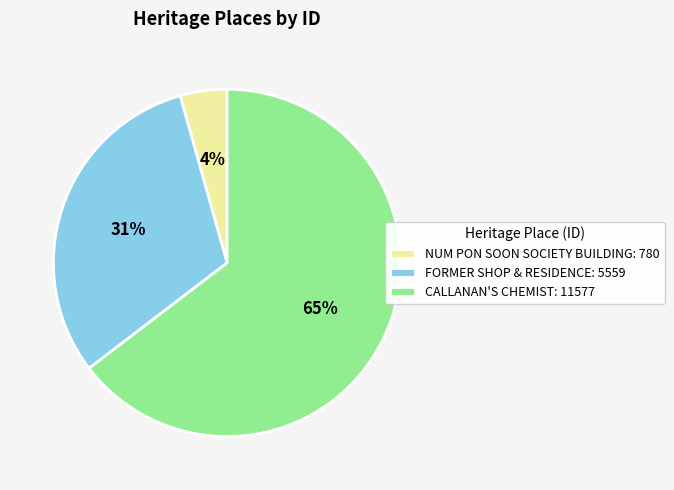

To the nearest percent, what portion does NUM PON SOON SOCIETY BUILDING represent?

4%